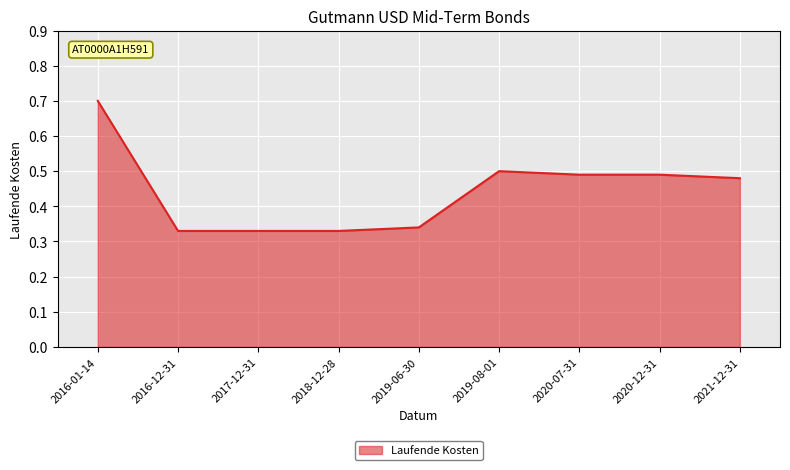

What position from the left is 2021-12-31?

9